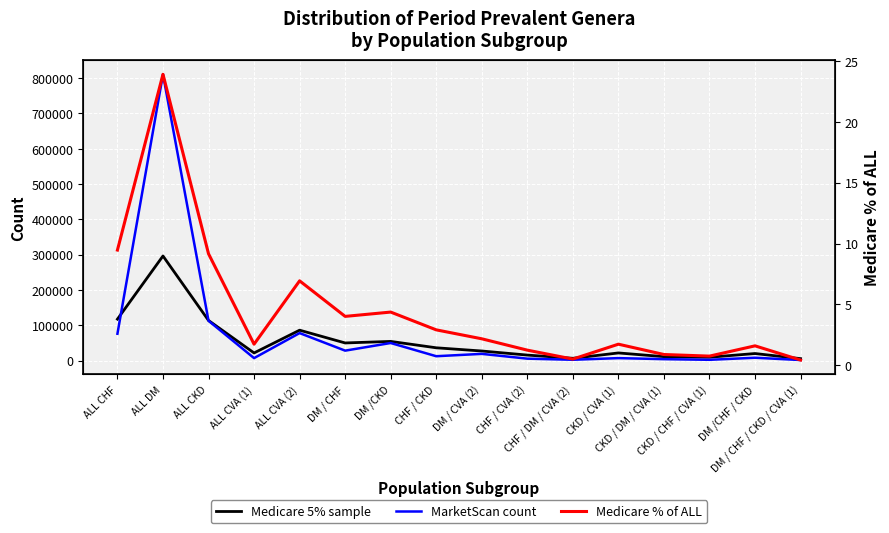

What position from the left is DM / CHF?

6